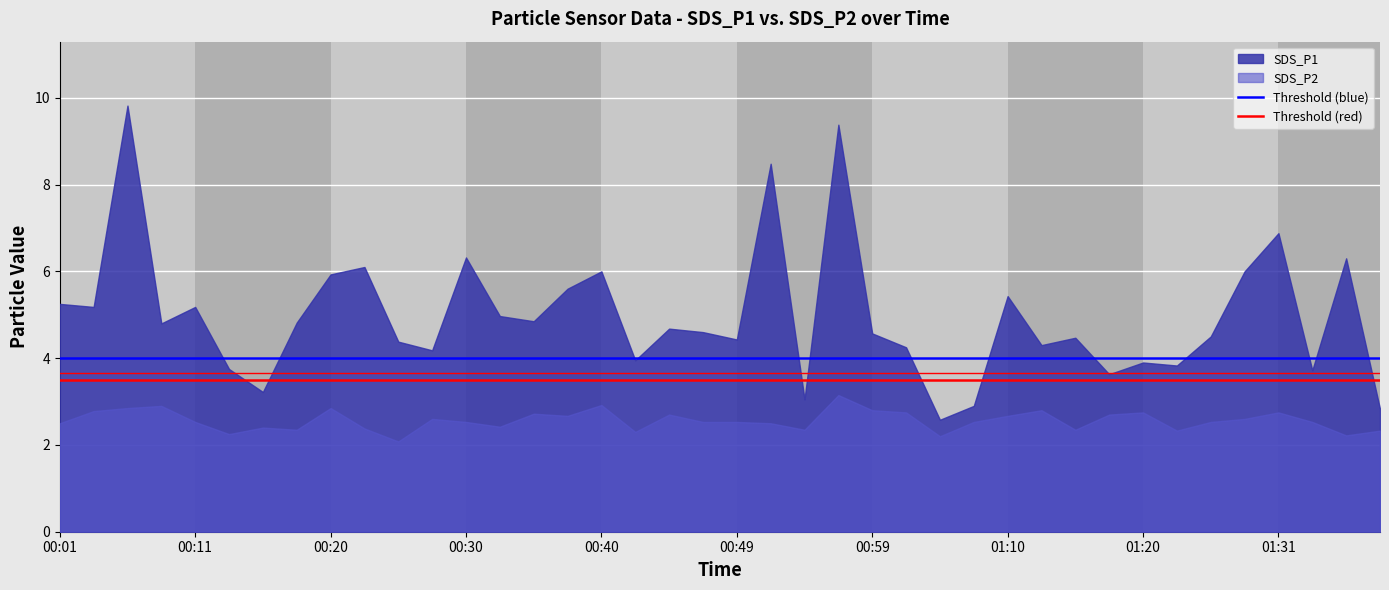

What is the average value of the Threshold (red) series?

3.5